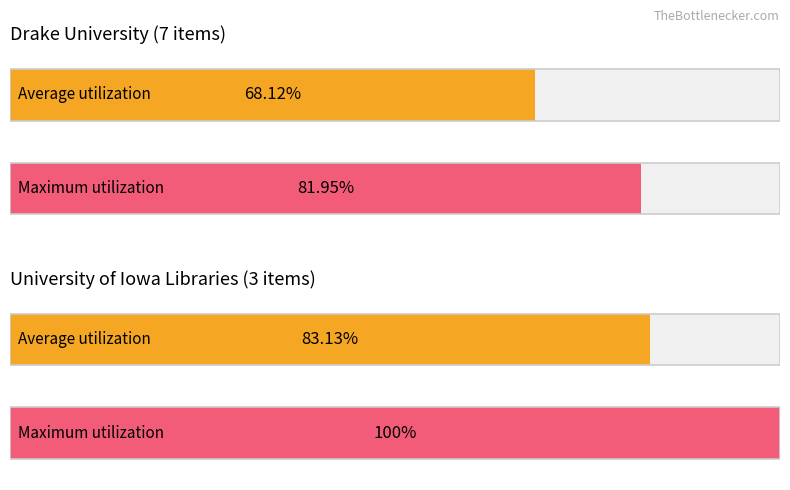

What are all the series names shown in the legend?

Average utilization, Maximum utilization